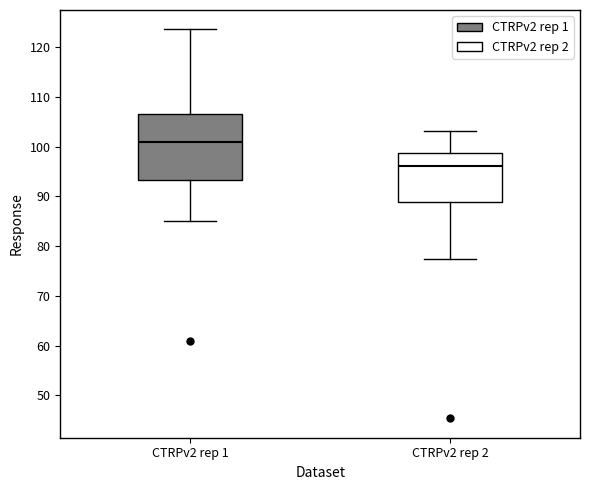

Which box has the highest median line?

CTRPv2 rep 1